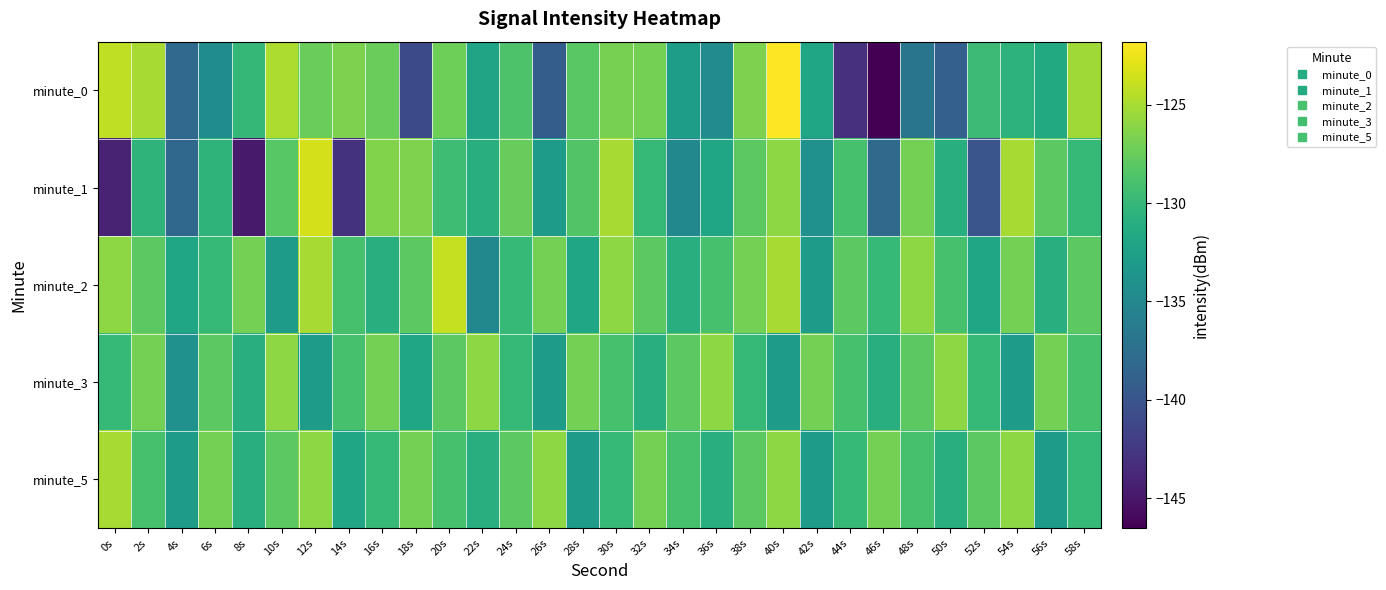

Reading left to right, what are all the values shown in this chart?

minute_0: 0s=-124.2	2s=-125.1	4s=-138.1	6s=-134.5	8s=-130.0	10s=-124.8	12s=-127.4	14s=-126.7	16s=-127.4	18s=-140.9	20s=-127.3	22s=-132.1	24s=-128.7	26s=-139.3	28s=-128.1	30s=-126.8	32s=-127.0	34s=-132.8	36s=-134.5	38s=-126.7	40s=-121.8	42s=-132.0	44s=-143.0	46s=-146.5	48s=-137.0	50s=-139.0	52s=-129.6	54s=-130.5	56s=-131.5	58s=-125.3
minute_1: 0s=-144.1	2s=-130.4	4s=-138.3	6s=-130.5	8s=-144.7	10s=-128.2	12s=-123.4	14s=-142.9	16s=-126.5	18s=-126.6	20s=-129.5	22s=-131.0	24s=-127.5	26s=-133.0	28s=-128.5	30s=-125.0	32s=-130.0	34s=-135.0	36s=-132.0	38s=-128.0	40s=-126.0	42s=-134.0	44s=-129.0	46s=-138.0	48s=-127.0	50s=-131.0	52s=-140.0	54s=-125.0	56s=-128.0	58s=-130.0
minute_2: 0s=-126.0	2s=-128.0	4s=-132.0	6s=-130.0	8s=-127.0	10s=-133.0	12s=-125.0	14s=-129.0	16s=-131.0	18s=-128.0	20s=-124.0	22s=-135.0	24s=-130.0	26s=-127.0	28s=-132.0	30s=-126.0	32s=-128.0	34s=-131.0	36s=-129.0	38s=-127.0	40s=-125.0	42s=-133.0	44s=-128.0	46s=-130.0	48s=-126.0	50s=-129.0	52s=-132.0	54s=-127.0	56s=-131.0	58s=-128.0
minute_3: 0s=-130.0	2s=-127.0	4s=-134.0	6s=-128.0	8s=-131.0	10s=-126.0	12s=-133.0	14s=-129.0	16s=-127.0	18s=-132.0	20s=-128.0	22s=-126.0	24s=-130.0	26s=-133.0	28s=-127.0	30s=-129.0	32s=-131.0	34s=-128.0	36s=-126.0	38s=-130.0	40s=-133.0	42s=-127.0	44s=-129.0	46s=-131.0	48s=-128.0	50s=-126.0	52s=-130.0	54s=-133.0	56s=-127.0	58s=-129.0
minute_5: 0s=-125.0	2s=-129.0	4s=-133.0	6s=-127.0	8s=-131.0	10s=-128.0	12s=-126.0	14s=-132.0	16s=-130.0	18s=-127.0	20s=-129.0	22s=-131.0	24s=-128.0	26s=-126.0	28s=-133.0	30s=-130.0	32s=-127.0	34s=-129.0	36s=-131.0	38s=-128.0	40s=-126.0	42s=-133.0	44s=-130.0	46s=-127.0	48s=-129.0	50s=-131.0	52s=-128.0	54s=-126.0	56s=-133.0	58s=-130.0